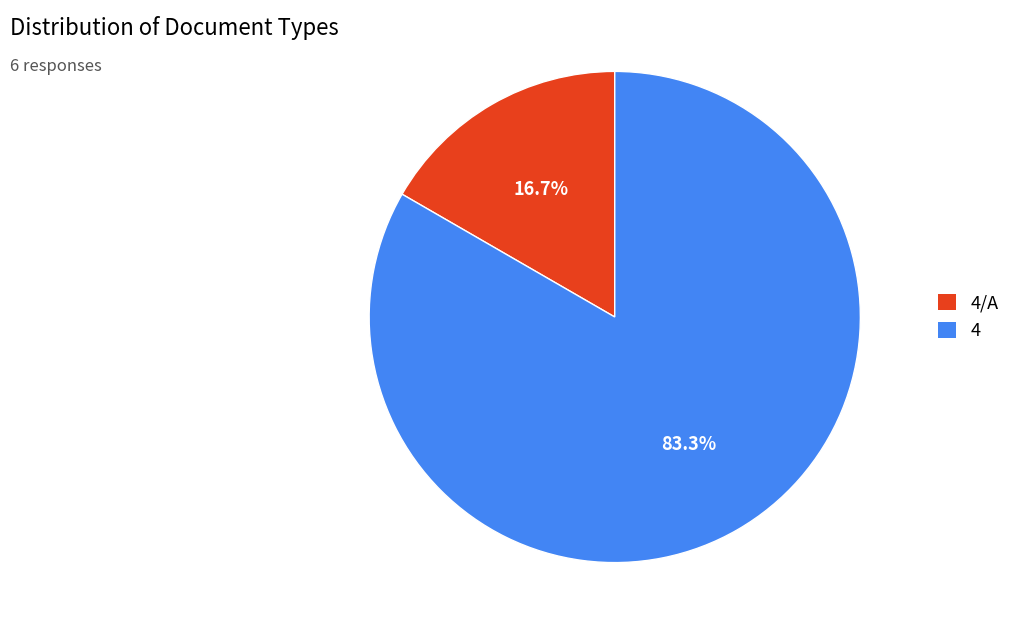

To the nearest percent, what is the difference between the largest and smallest slice percentages?

67%